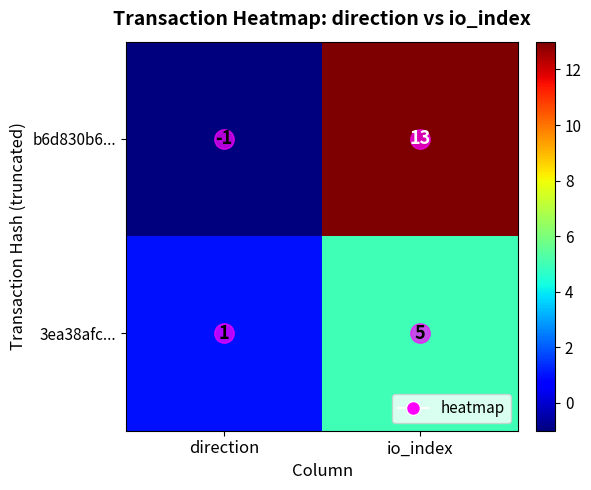

At which category is the sum across all series the highest?

io_index